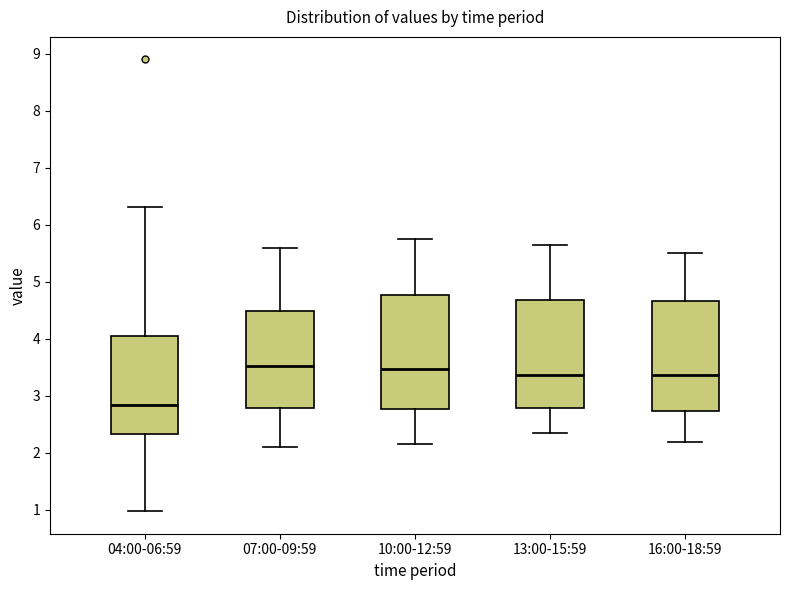

Reading left to right, transcribe this box plot: for each box, give where its median line is, the range the box spans, and where its two whiskers end, as read against the y-axis. The values are not printed on the chart, so give them approximately, as read against the axis.

04:00-06:59: median 2.8, box 2.3 to 4.1, whiskers 1.0 to 6.3
07:00-09:59: median 3.5, box 2.8 to 4.5, whiskers 2.1 to 5.6
10:00-12:59: median 3.5, box 2.8 to 4.8, whiskers 2.2 to 5.8
13:00-15:59: median 3.4, box 2.8 to 4.7, whiskers 2.4 to 5.7
16:00-18:59: median 3.4, box 2.7 to 4.7, whiskers 2.2 to 5.5